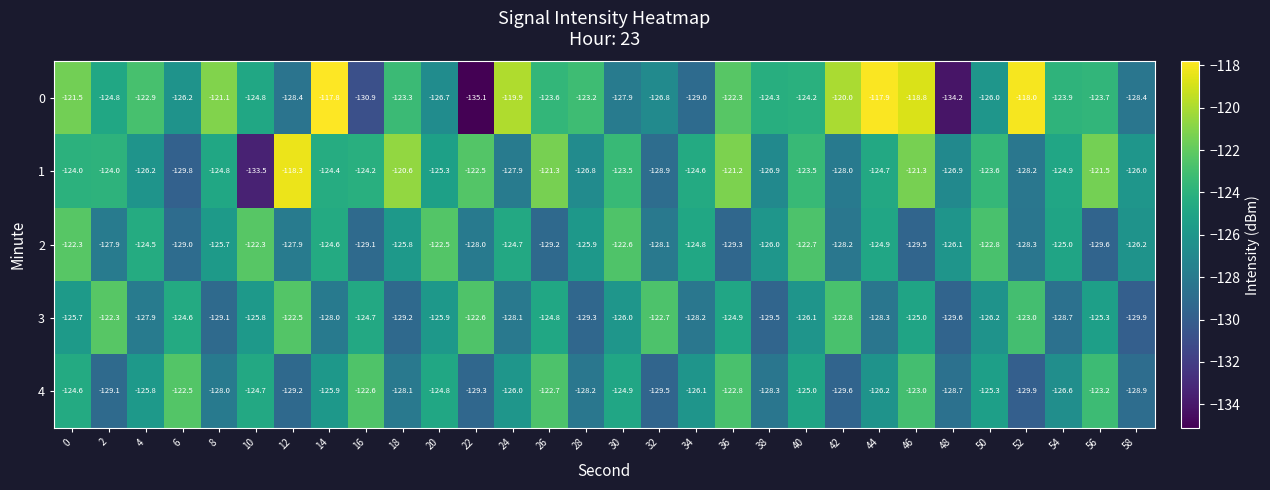

At which category is the sum across all series the highest?

46